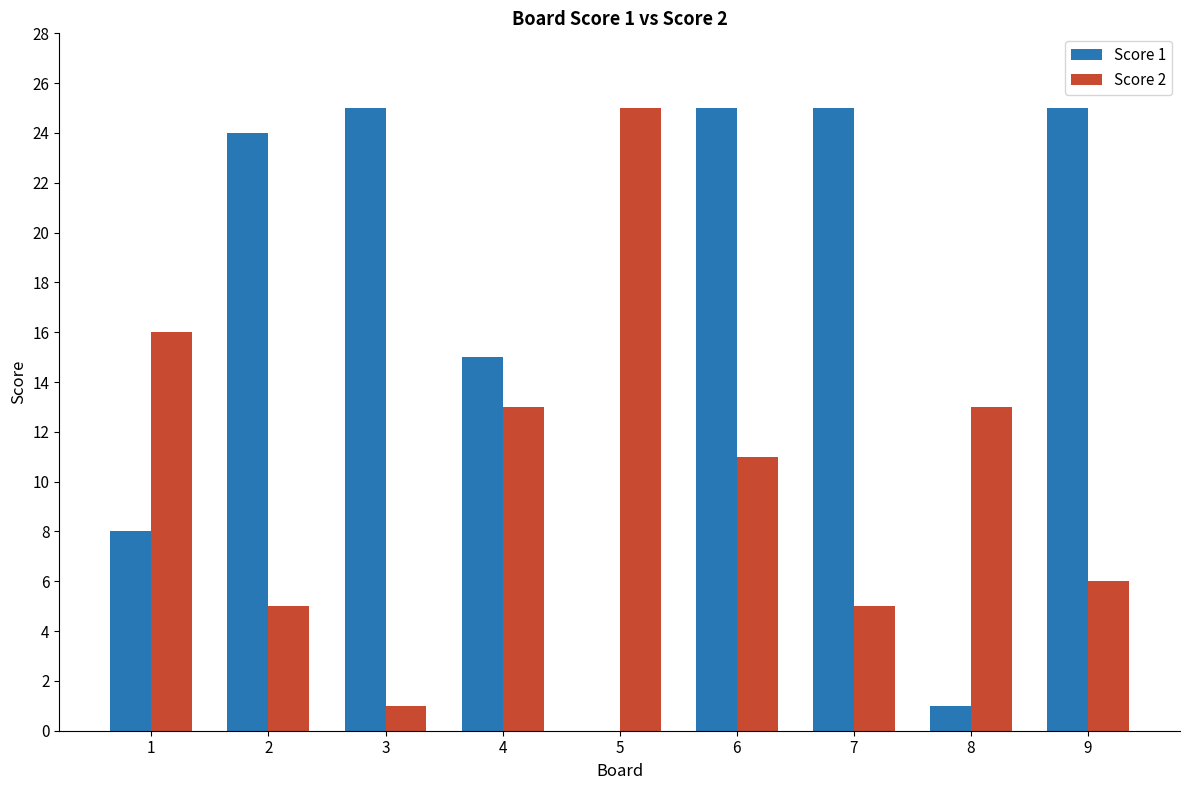

Read the Score 2 value at 7.

5